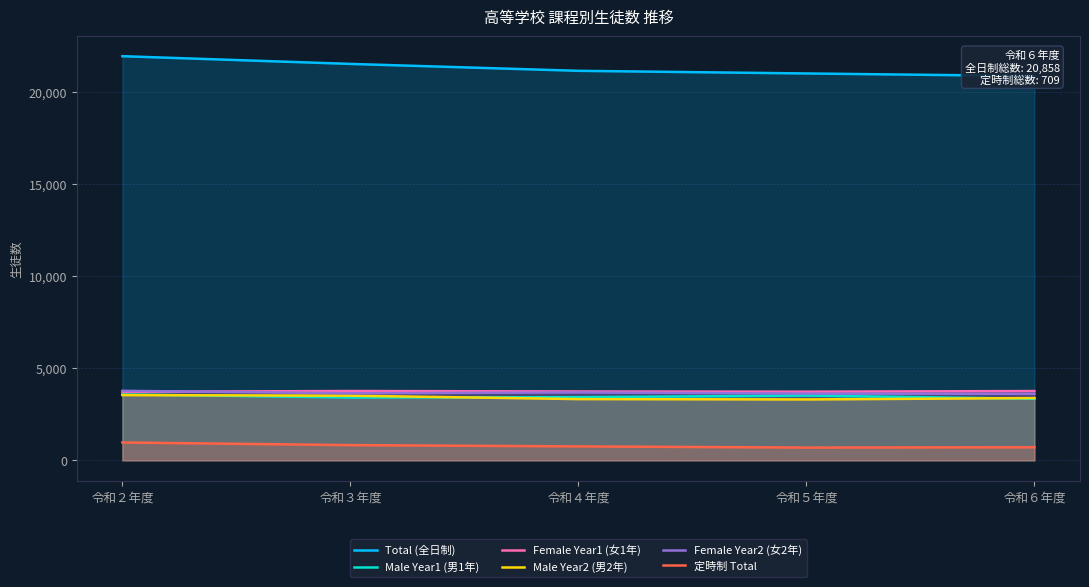

Reading left to right, what are all the values shown in this chart?

Total (全日制): 21936	21517	21142	20999	20858
Male Year1 (男1年): 3579	3411	3430	3517	3342
Female Year1 (女1年): 3719	3763	3739	3727	3761
Male Year2 (男2年): 3541	3510	3325	3306	3381
Female Year2 (女2年): 3773	3641	3686	3624	3610
定時制 Total: 970	826	757	693	709